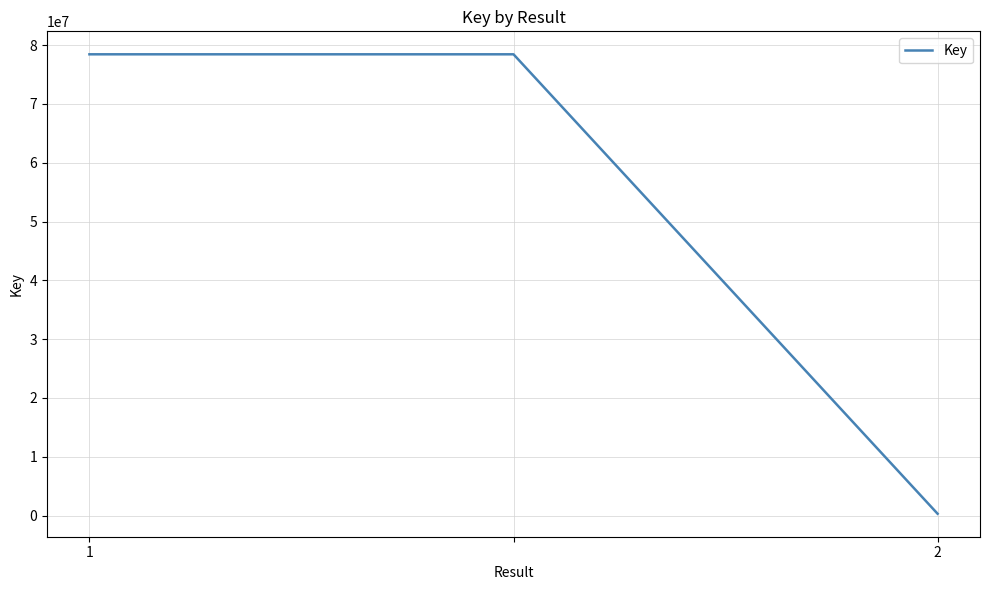

What is the greatest value displayed?

78437483